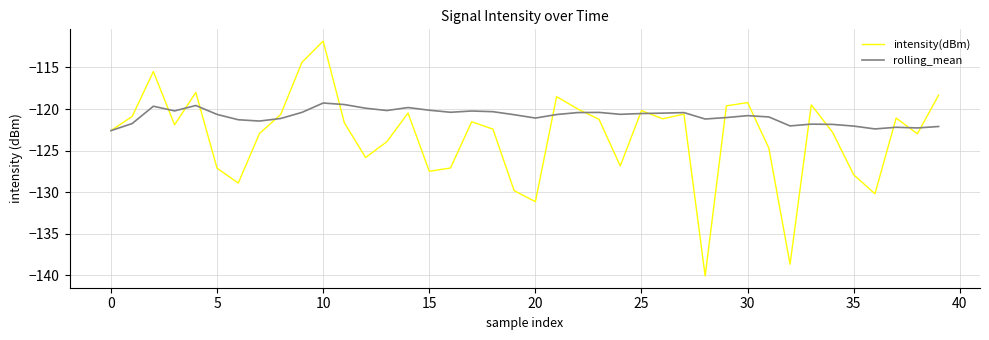

What is the maximum value for rolling_mean?

-119.3